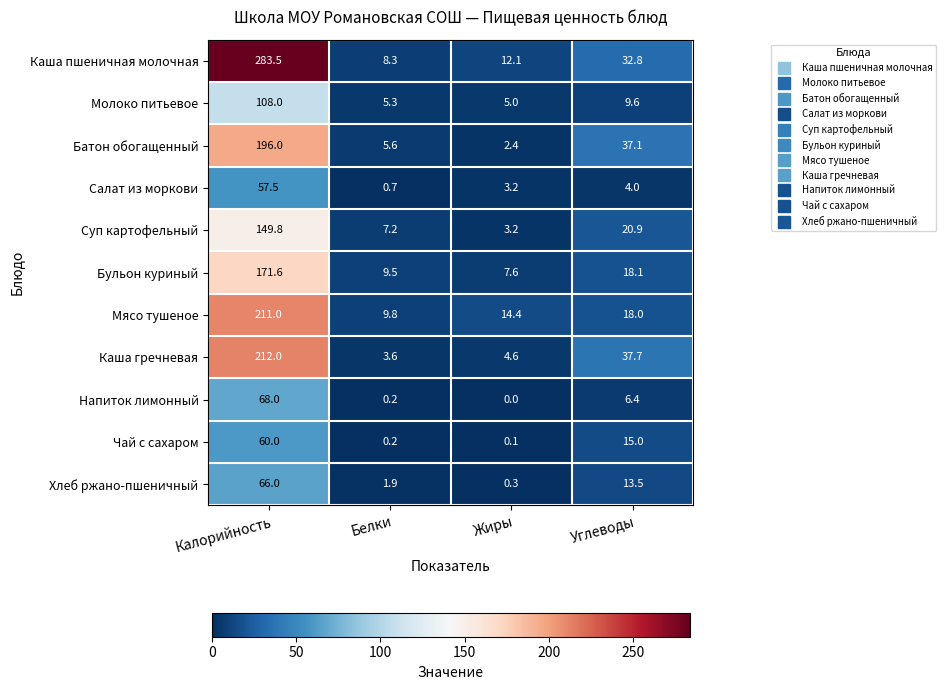

What is the difference between the maximum and minimum values in the Бульон куриный series?

164.0